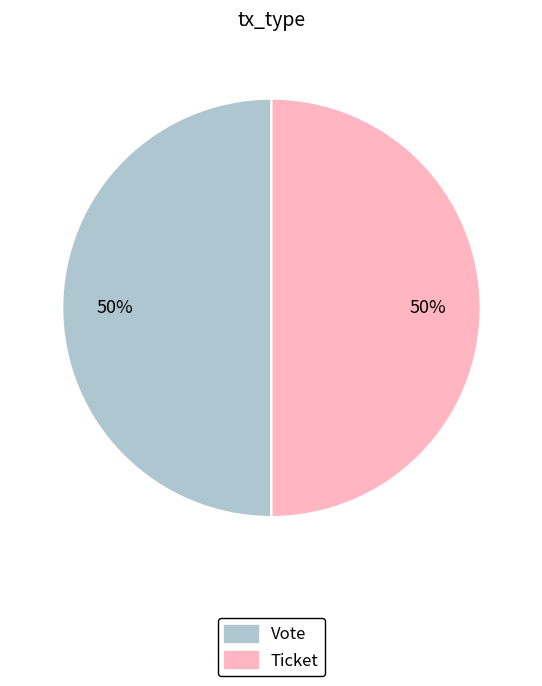

Approximately how many times larger is the value at Vote compared to Ticket?

1.0